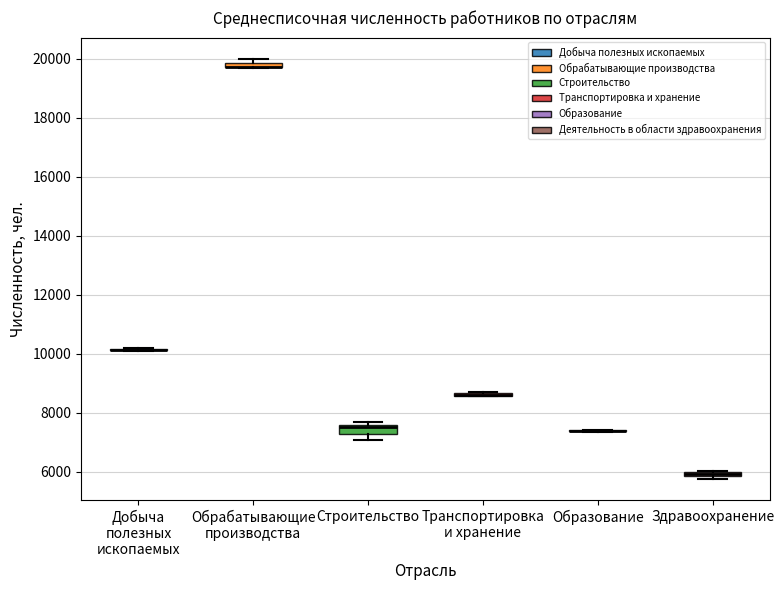

Where is the upper edge of the box for Здравоохранение on the y-axis? The values are not printed on the chart, so give them approximately, as read against the axis.

6000